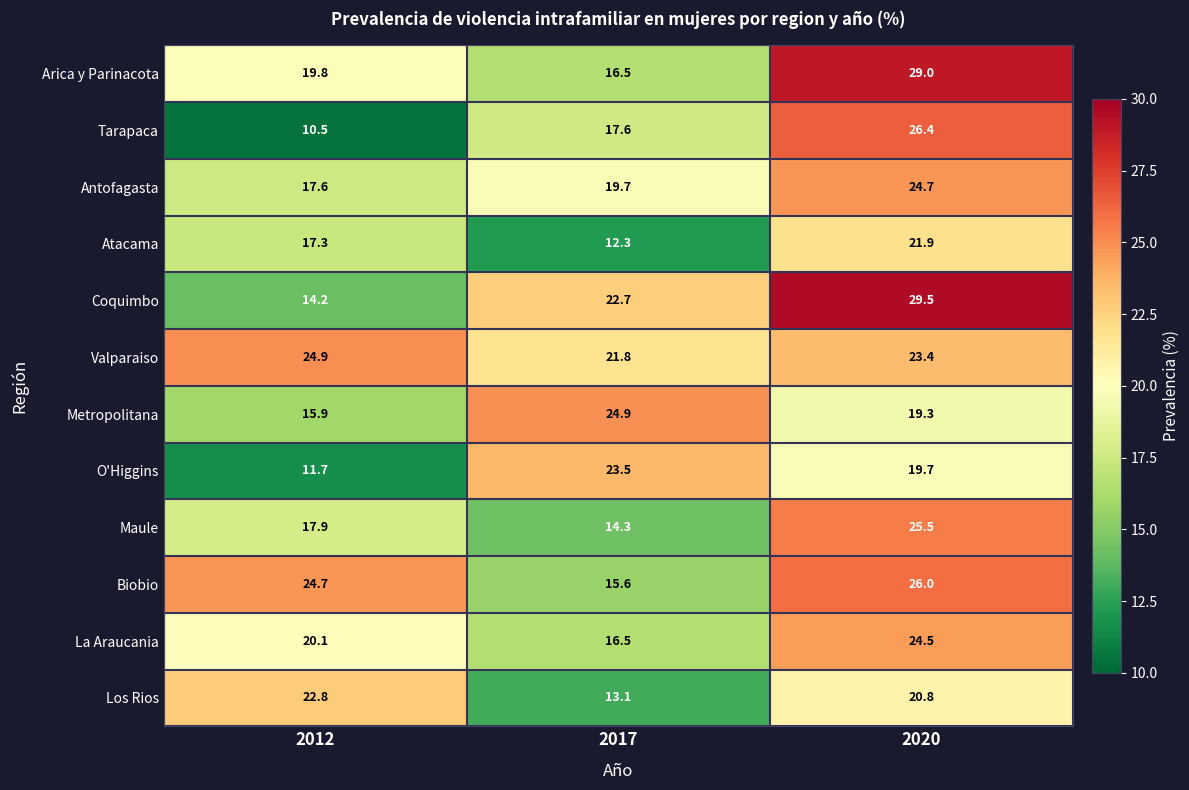

What is the smallest value displayed?

10.5